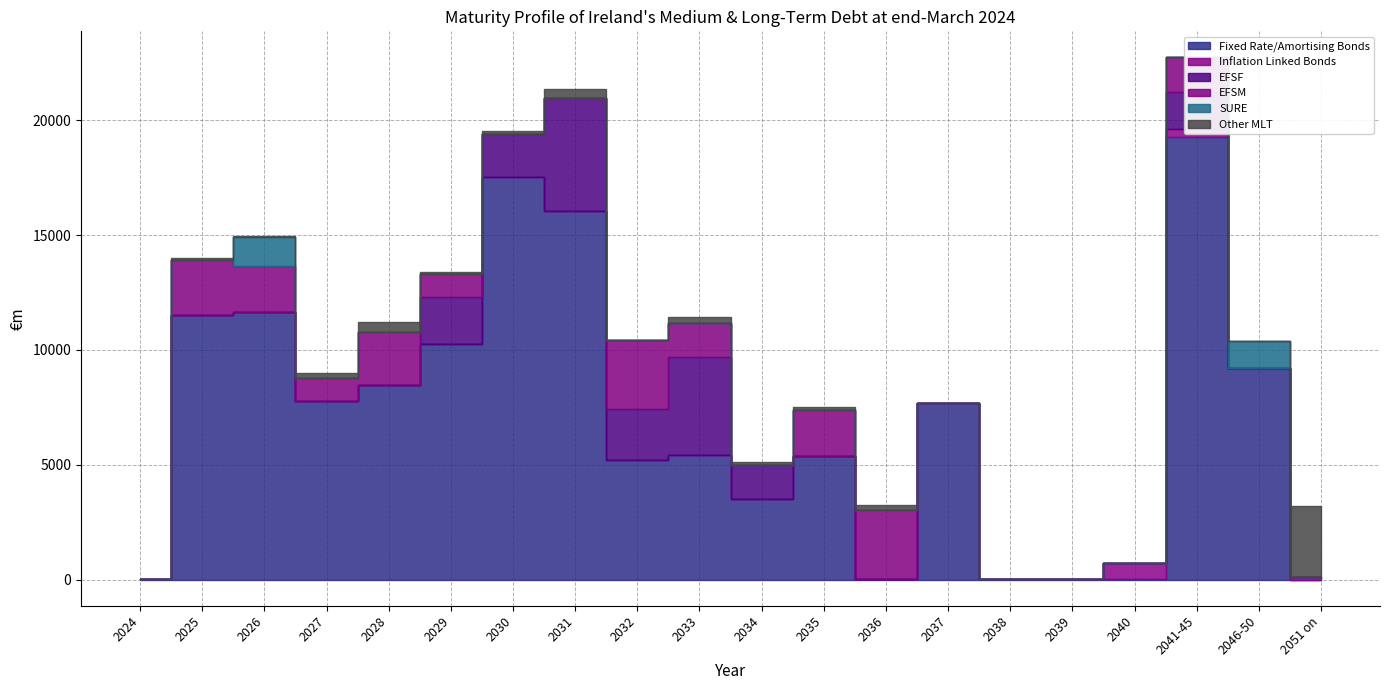

The value of Fixed Rate/Amortising Bonds at 2051 on is 0.0. True or false?

True